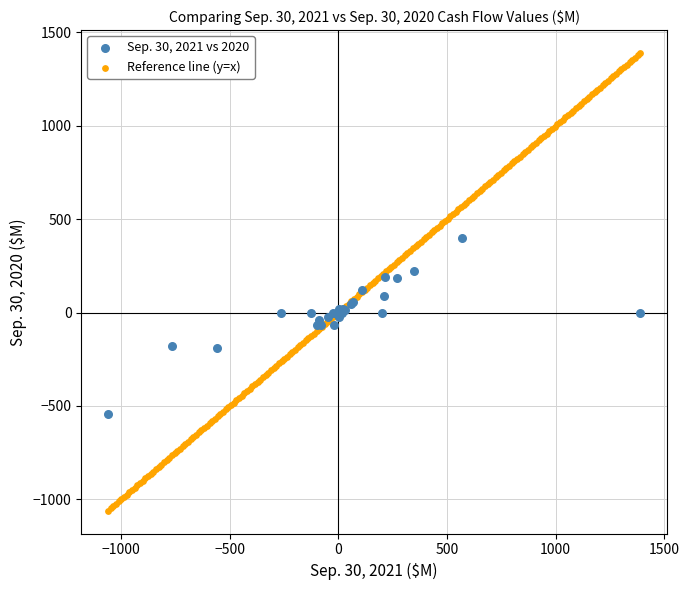

Which series has the widest spread of Y values?

Reference line (y=x)